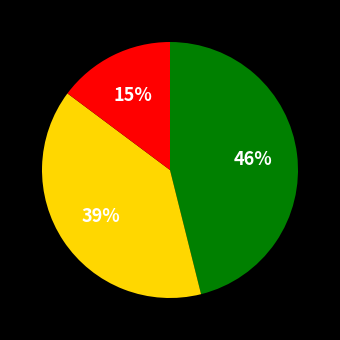

Does any single category account for the majority?

No